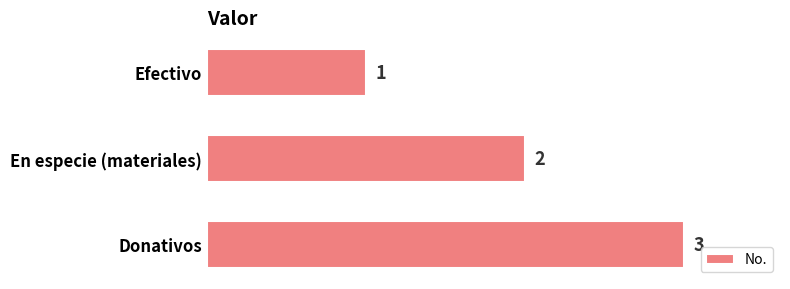

Count the values in the range 1 to 3.

3